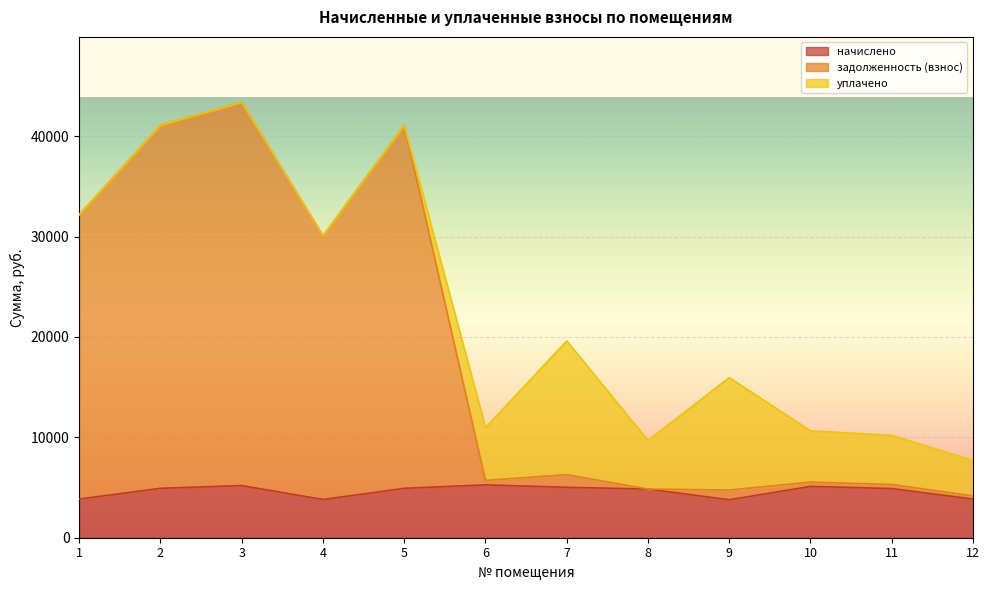

Which series has the largest total across all categories?

задолженность (взнос)